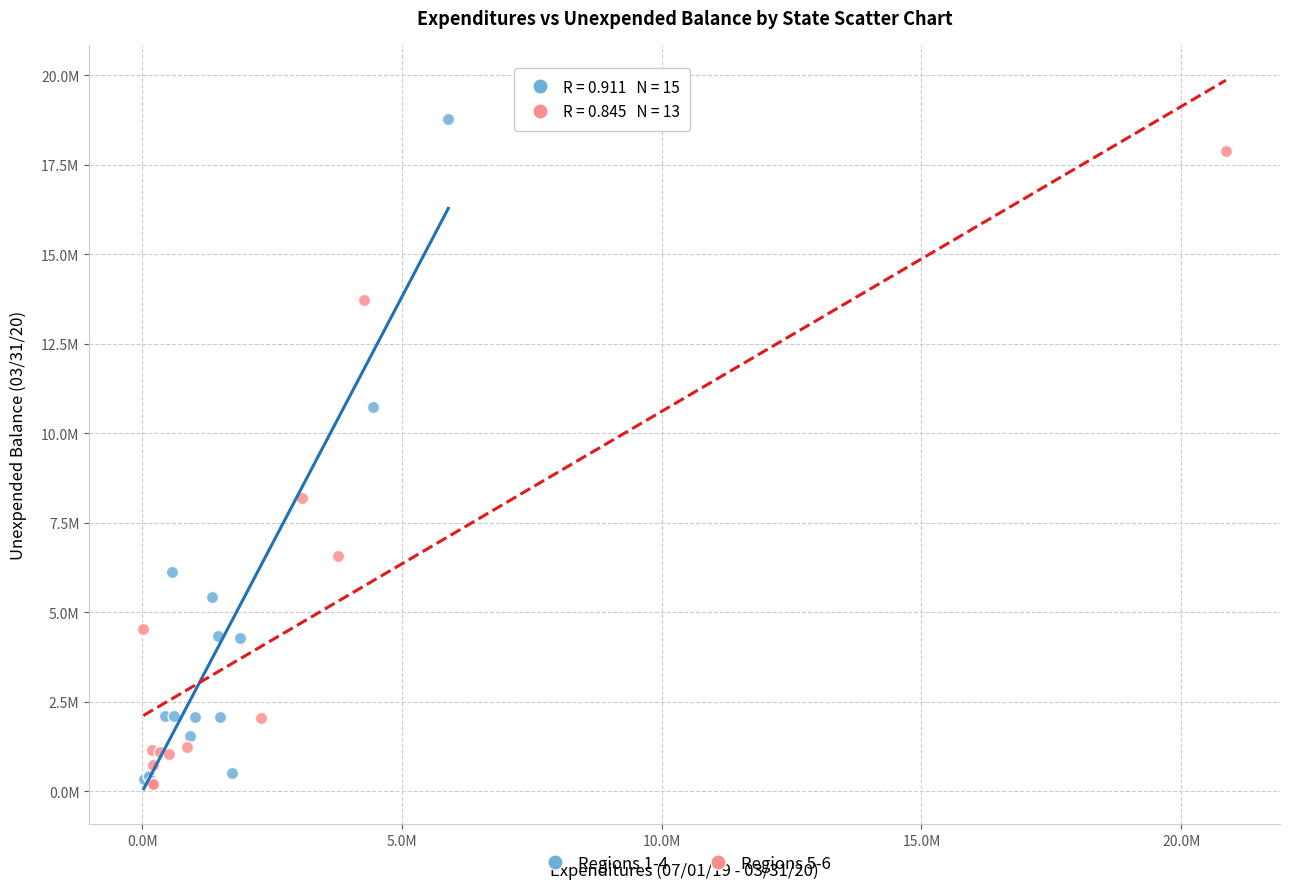

What are all the series names shown in the legend?

Regions 1-4, Regions 5-6